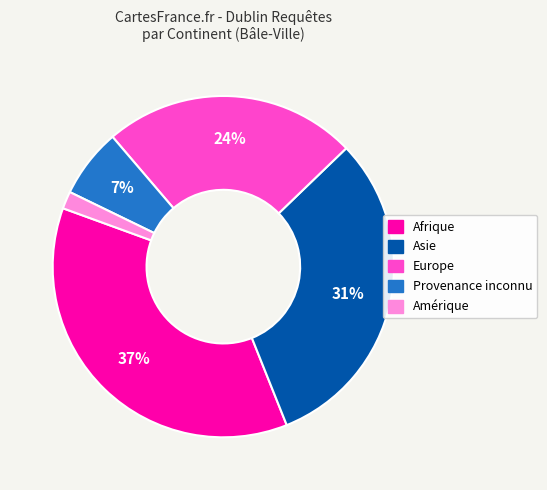

To the nearest percent, what percentage of the pie is Provenance inconnu?

7%